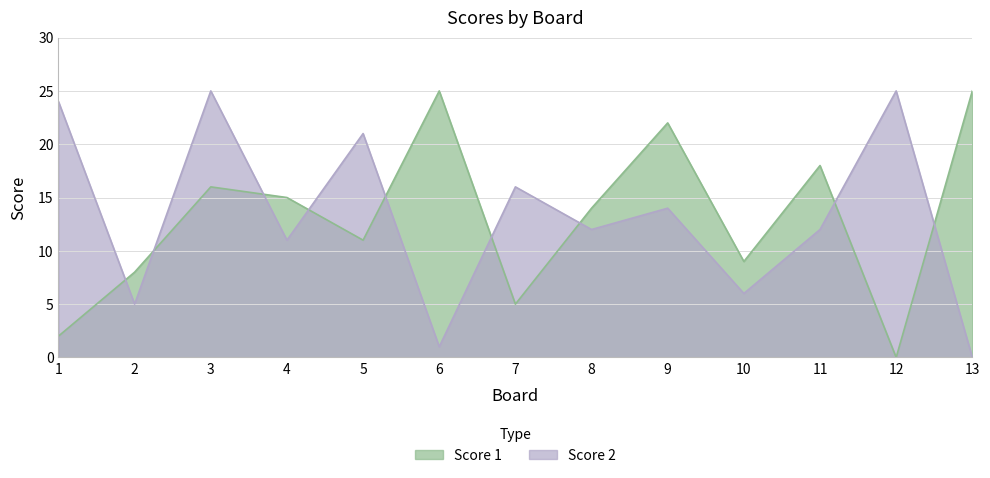

What is the total value across all series at 3?

41